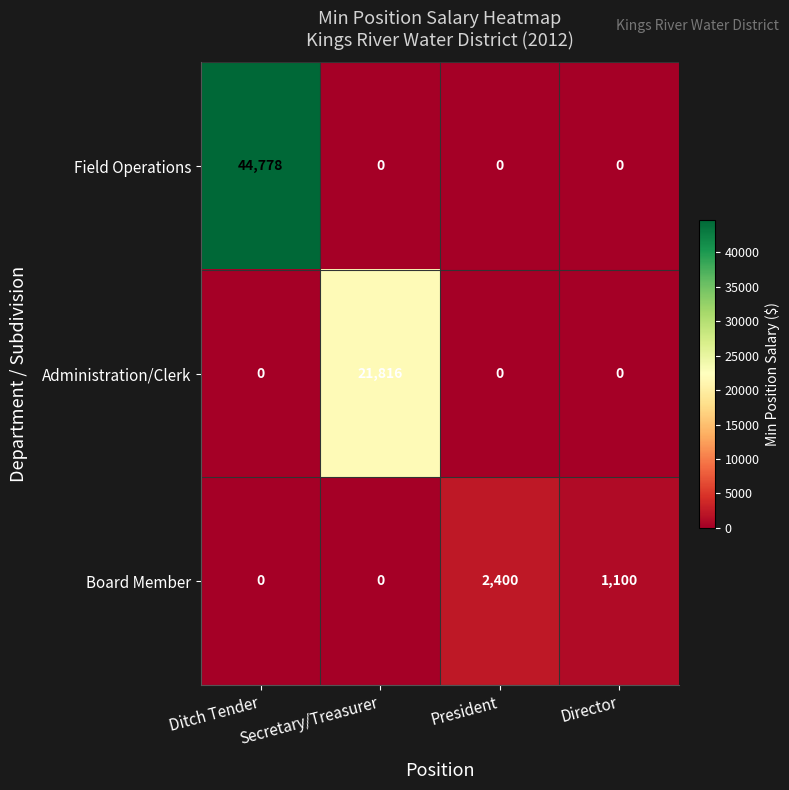

Where does the Board Member series first go above 1100?

President